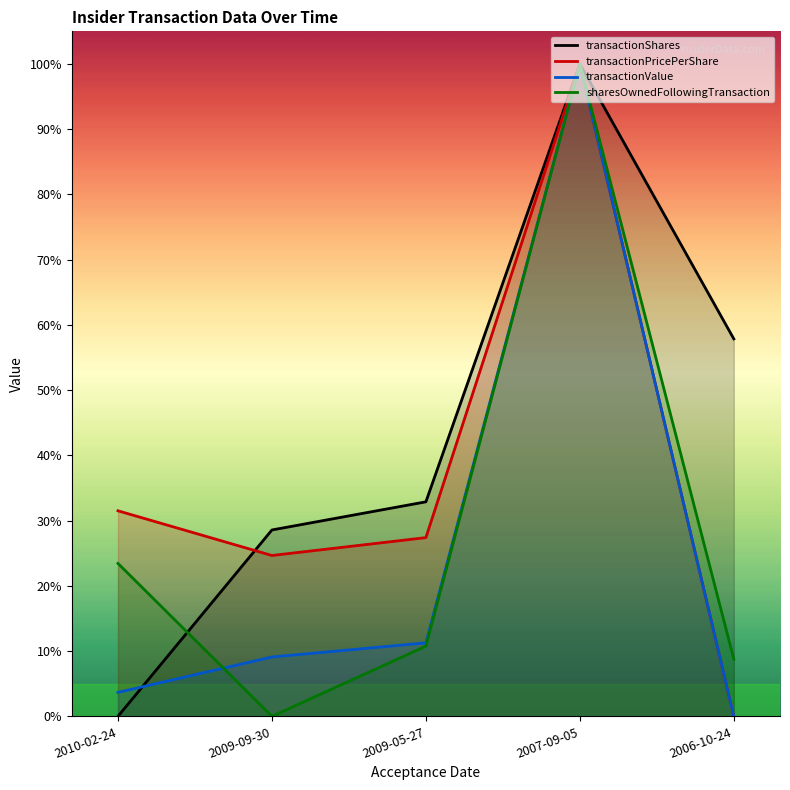

At how many categories does at least one series exceed 0?

5